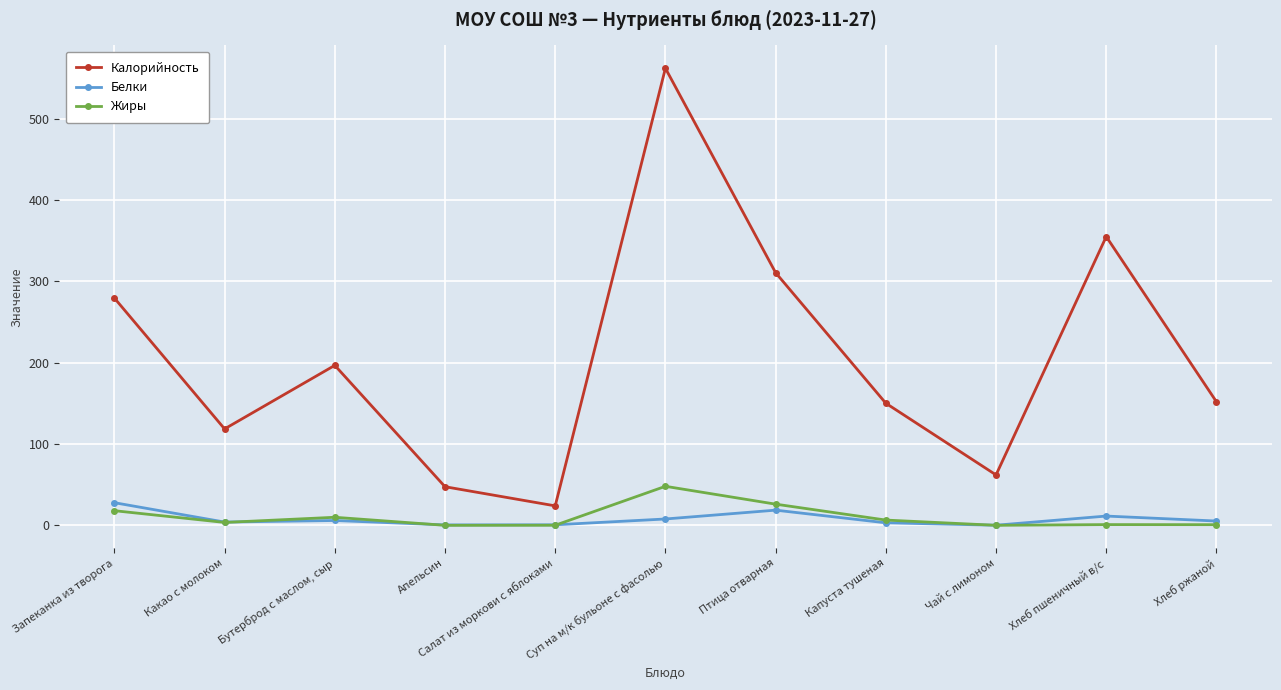

True or false: Калорийность has a value of 12.7 at Чай с лимоном.

False